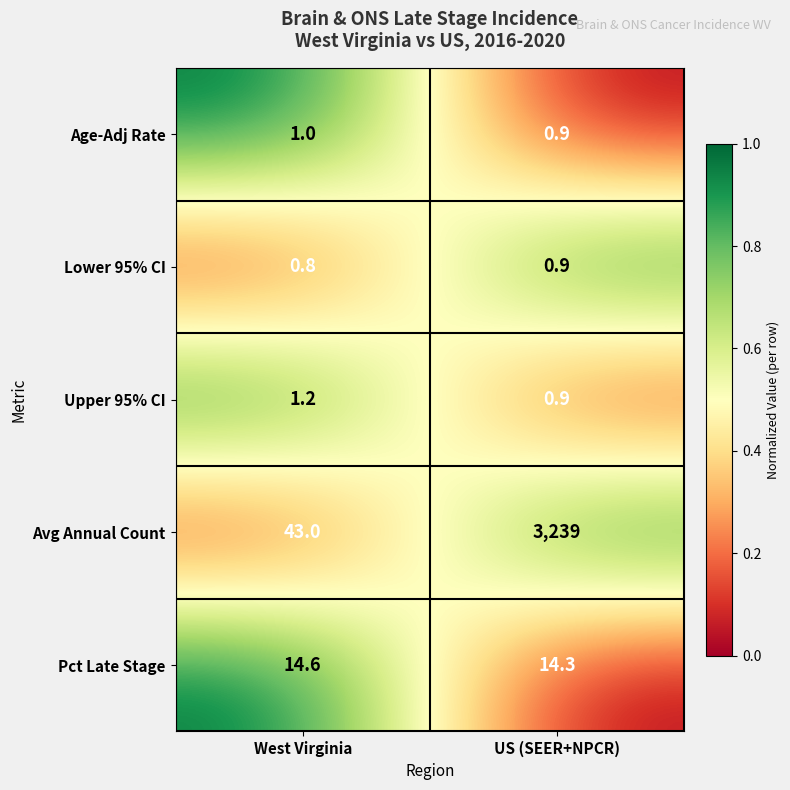

Is it true that Pct Late Stage equals 5.8 at US (SEER+NPCR)?

False